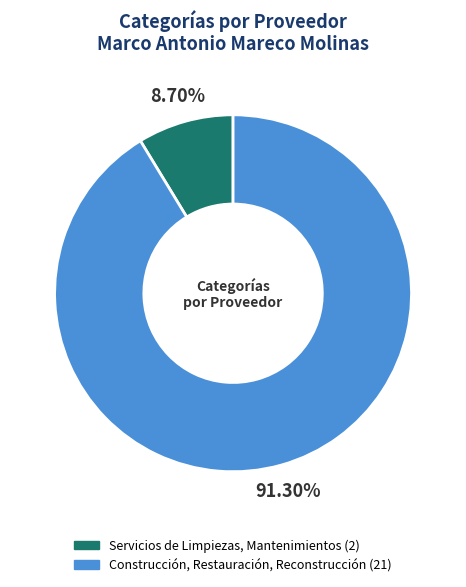

Is Construcción, Restauración, Reconstrucción the majority of the pie?

Yes